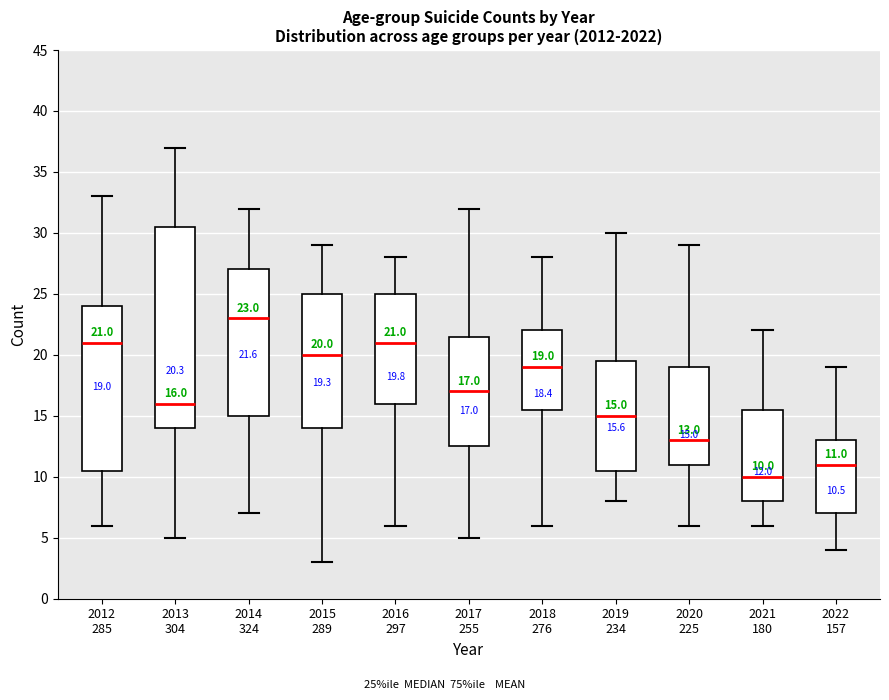

Which box has the lowest median line?

2021 180